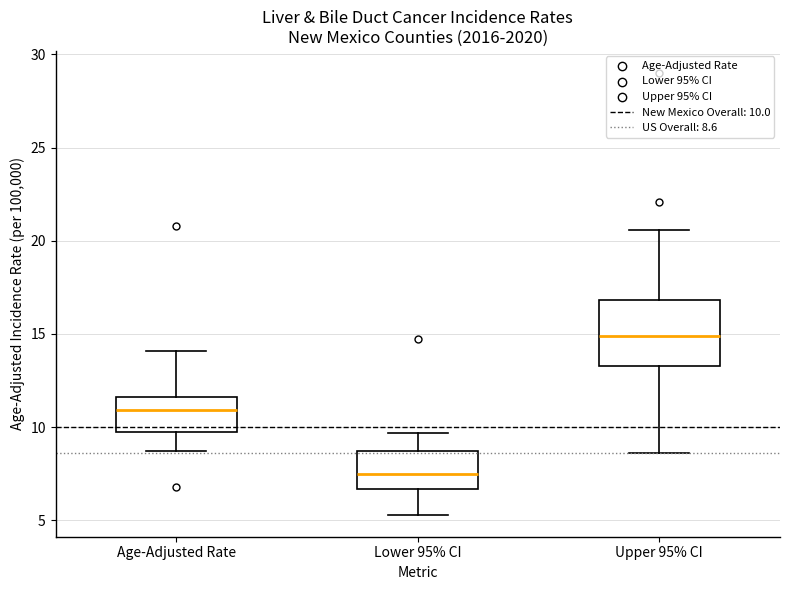

Reading left to right, read every box against the y-axis: the position of its median line, the range the box covers, and the ends of its whiskers. The values are not printed on the chart, so give them approximately, as read against the axis.

Age-Adjusted Rate: median 11.0, box 10.0 to 11.5, whiskers 8.5 to 14.0
Lower 95% CI: median 7.5, box 6.5 to 8.5, whiskers 5.5 to 9.5
Upper 95% CI: median 15.0, box 13.5 to 17.0, whiskers 8.5 to 20.5